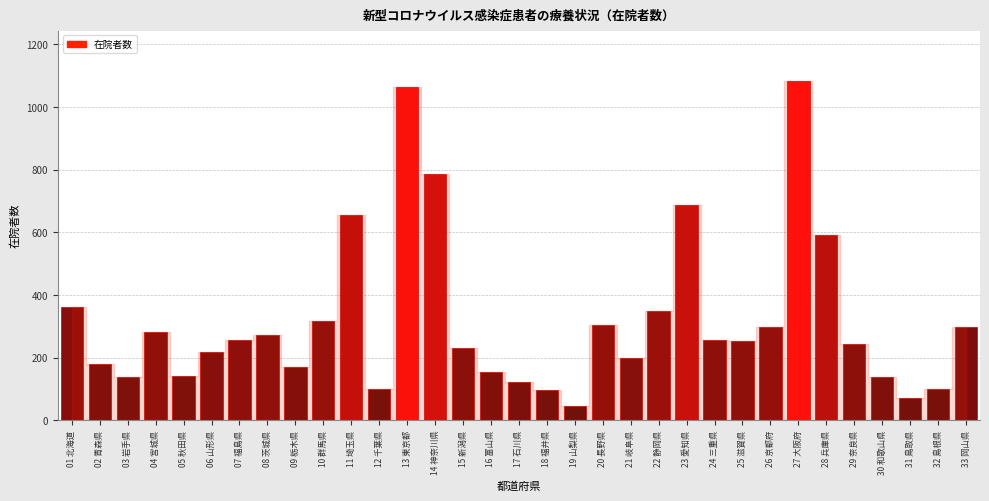

Is it true that the value at 05 秋田県 is 60?

False